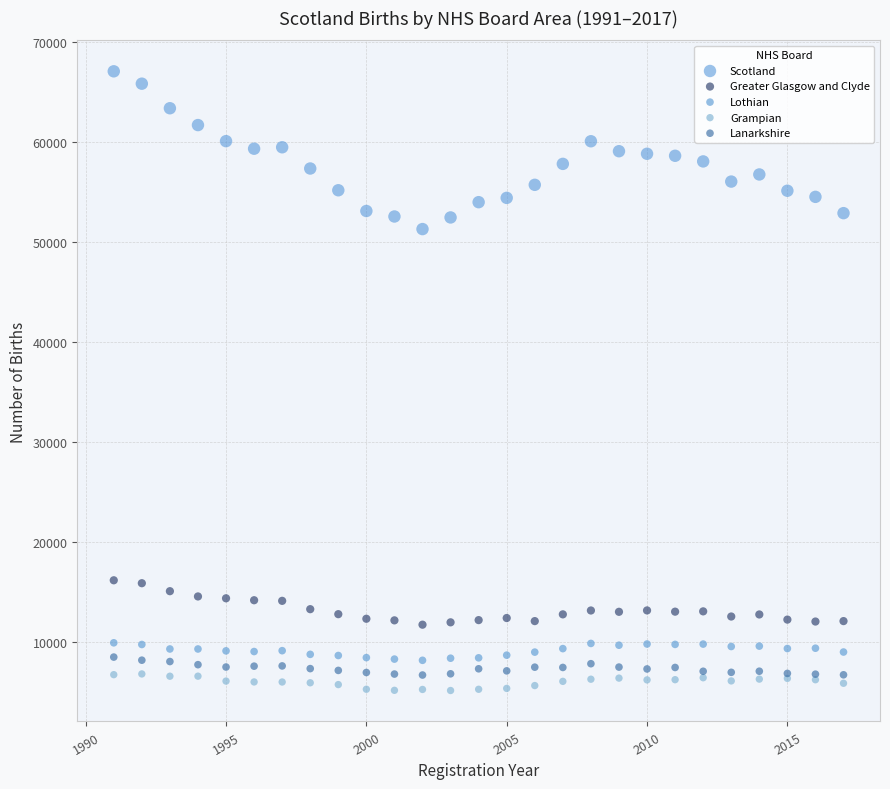

Which series contains the lowest Y value?

Grampian